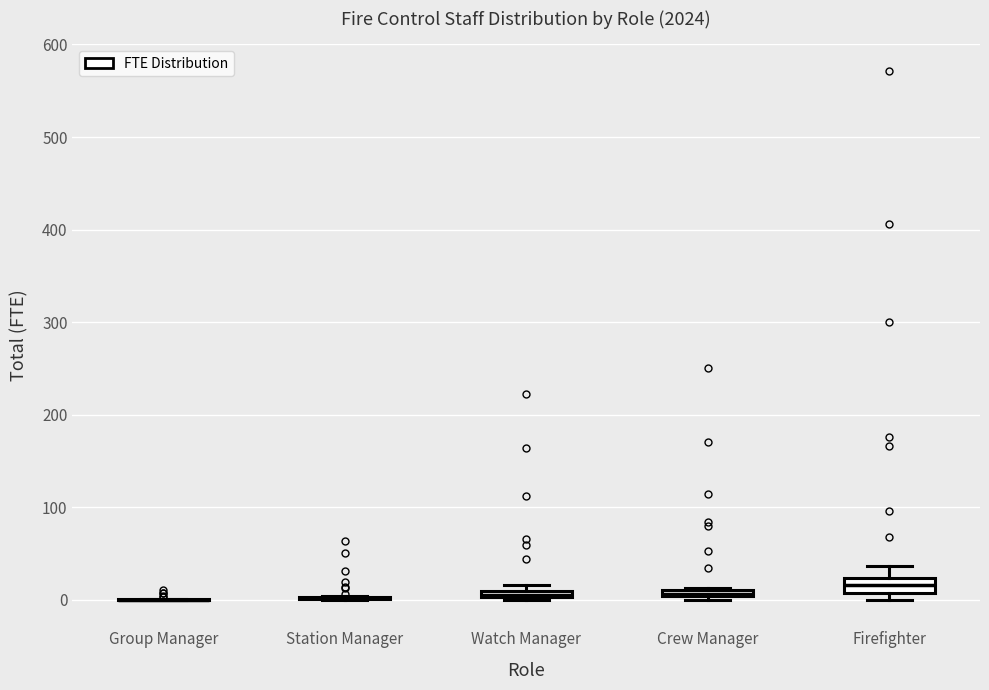

Where is the lower edge of the box for Crew Manager on the y-axis? The values are not printed on the chart, so give them approximately, as read against the axis.

0